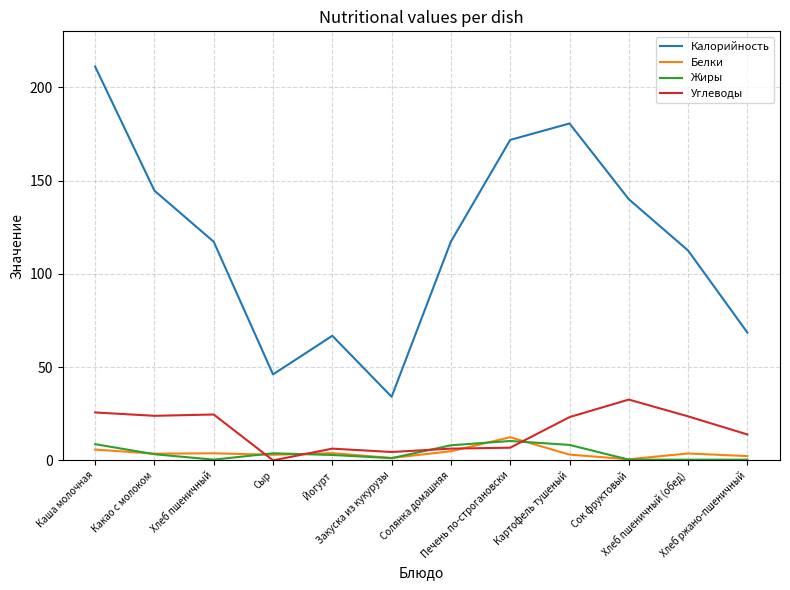

Rank the series by their maximum value, from highest to lowest.

Калорийность, Углеводы, Белки, Жиры